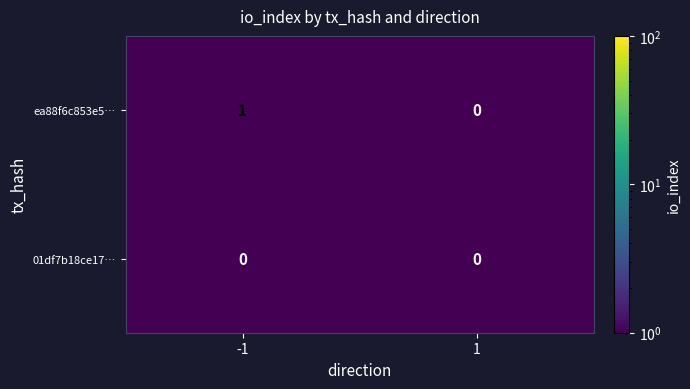

At which category is the sum across all series the highest?

-1